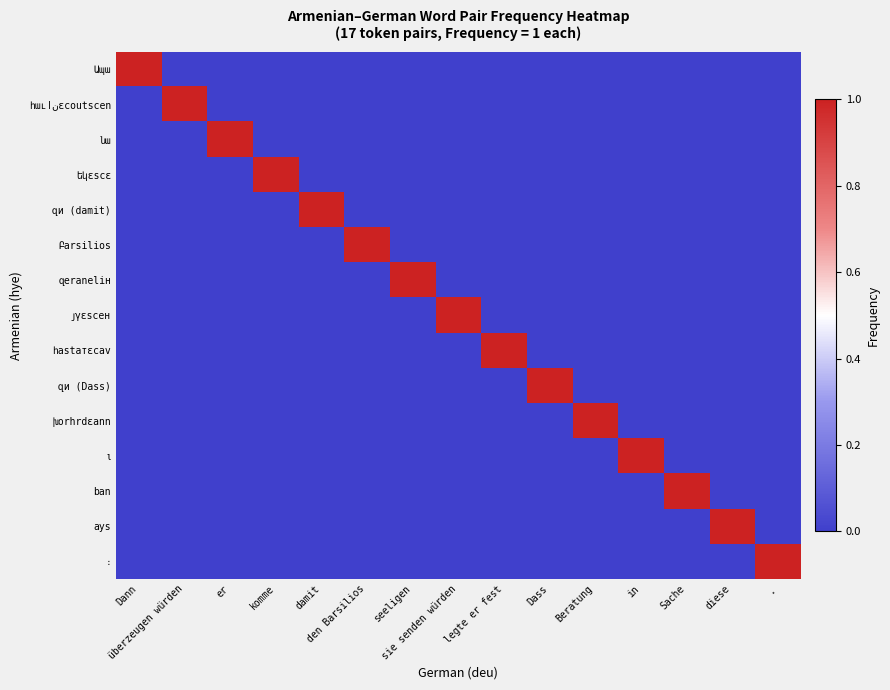

Which series has the largest range (max minus min)?

Ապա